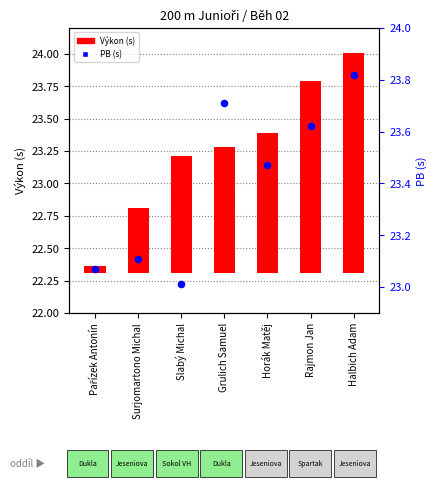

What are all the series names shown in the legend?

Výkon (s), PB (s)